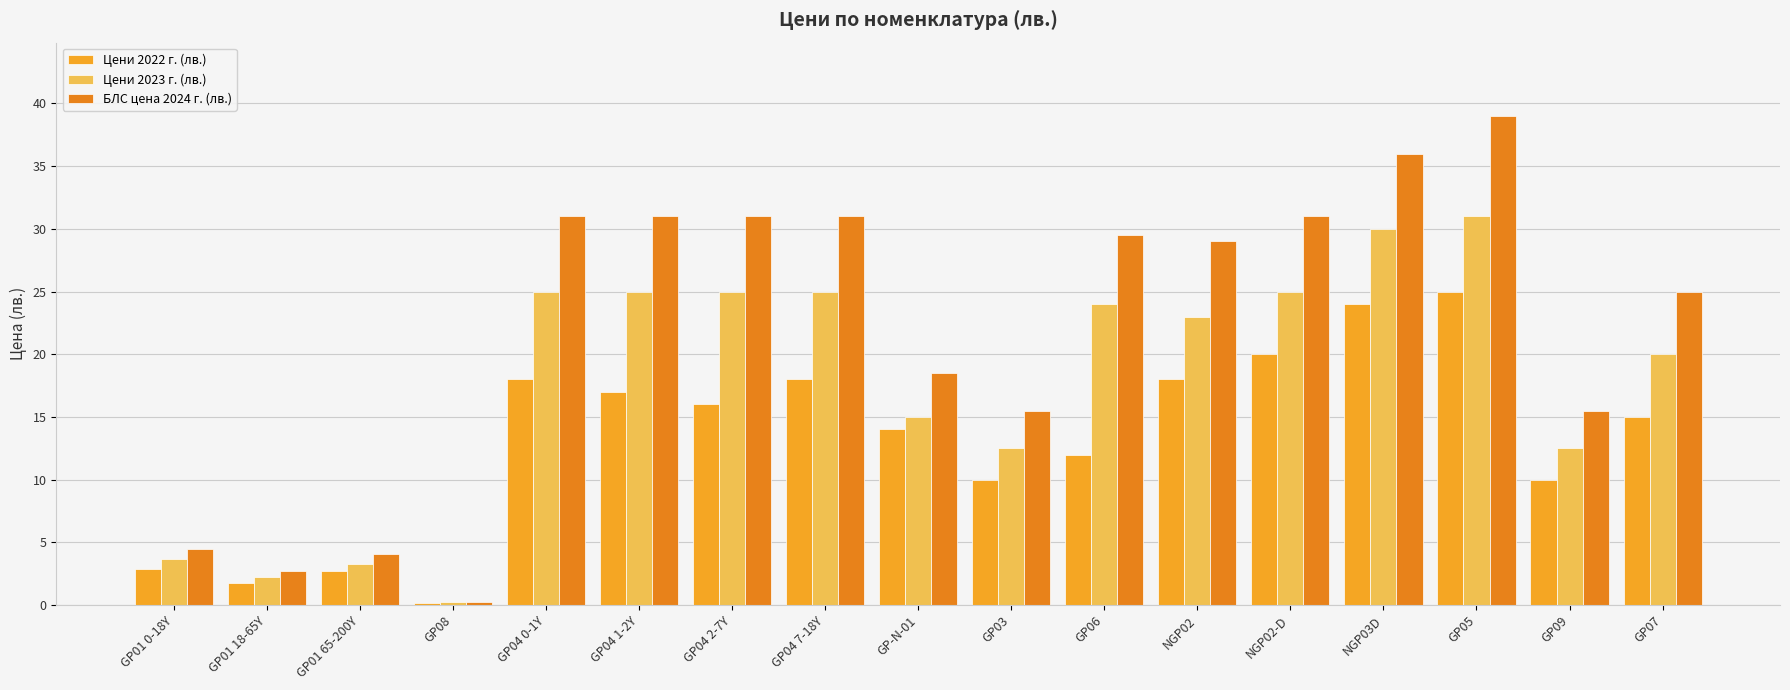

At how many categories does at least one series exceed 9?

13